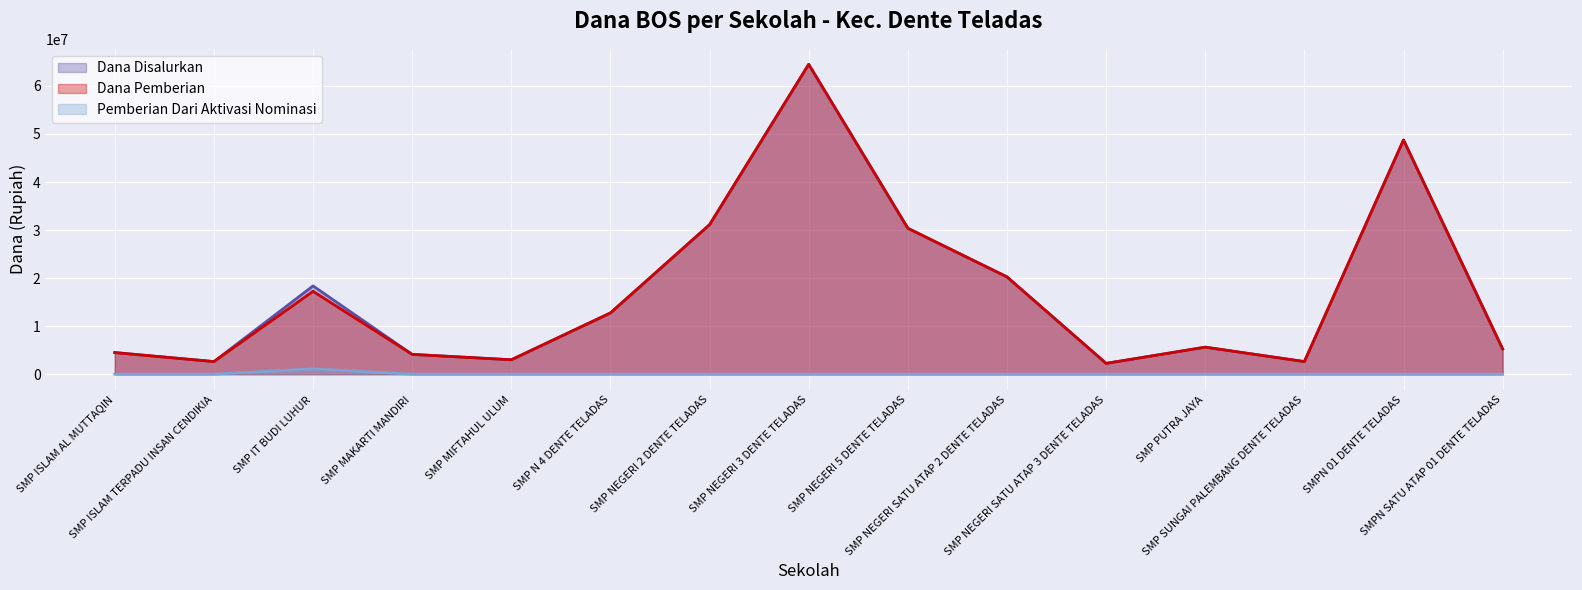

The value of Dana Disalurkan at SMP NEGERI SATU ATAP 3 DENTE TELADAS is 3691360. True or false?

False